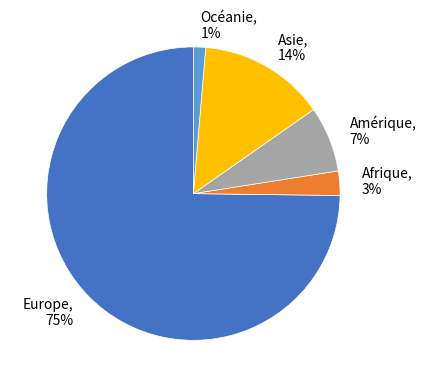

Is the sum of Amérique, 7% and Europe, 75% greater than half?

Yes